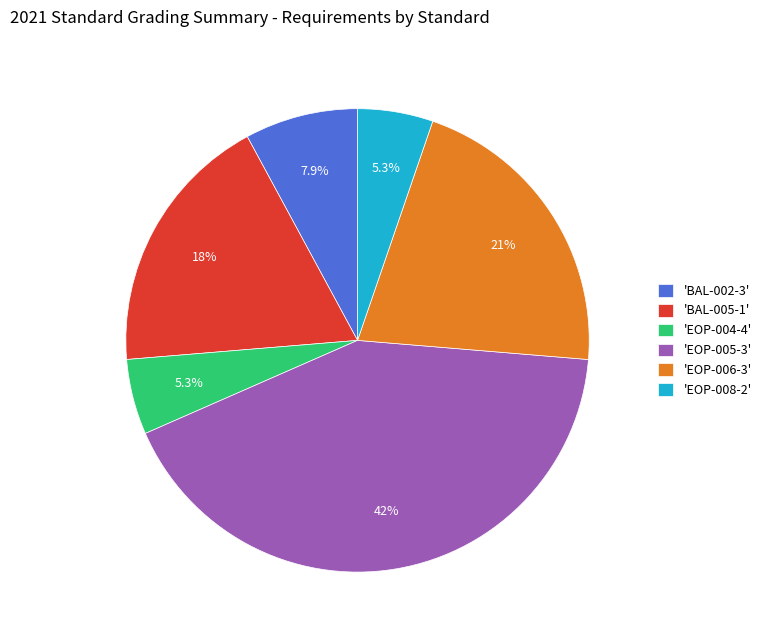

To the nearest percent, what is the difference between the largest and smallest slice percentages?

37%